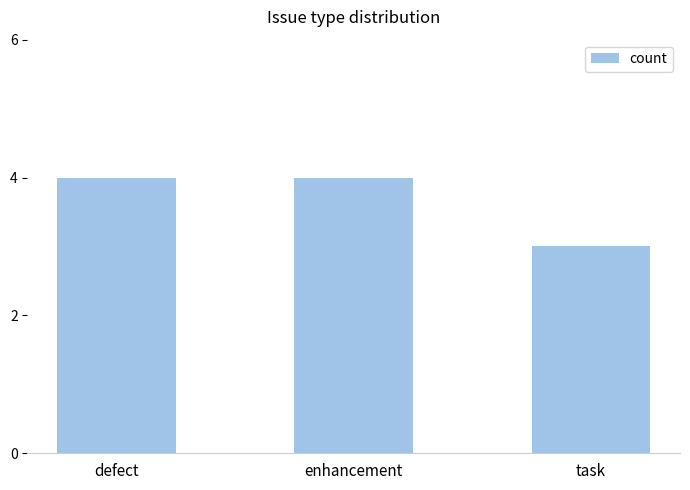

Reading left to right, list all the values displayed in this chart.

defect=4	enhancement=4	task=3